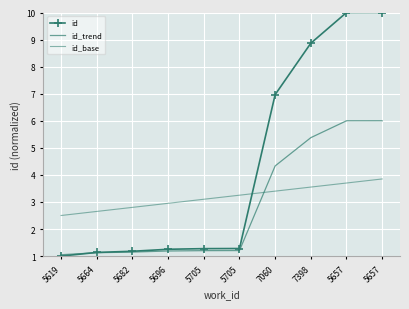

What is the difference between the second highest and minimum values in the id_base series?

1.2